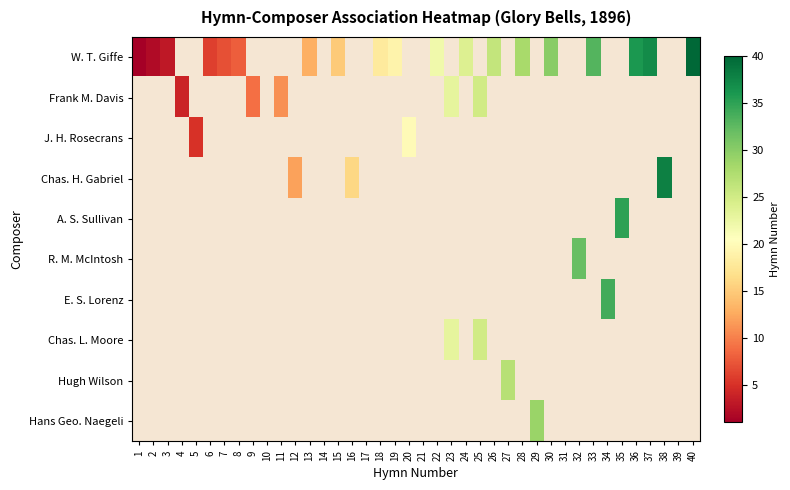

How many data points does each series have?

40